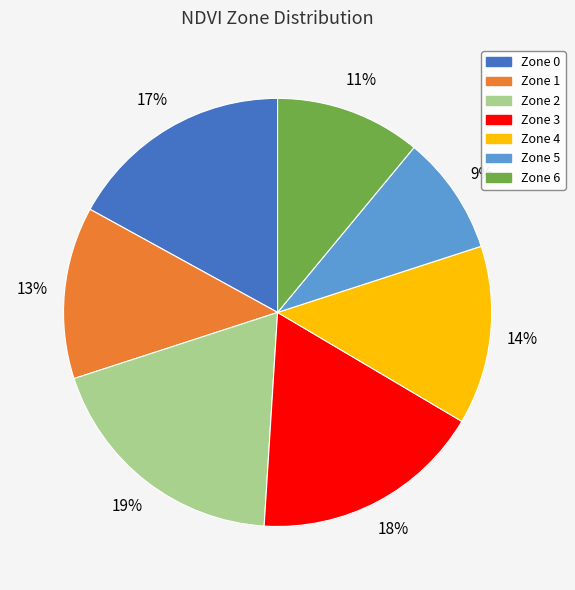

Do Zone 5 and Zone 2 together represent more than half of the pie?

No